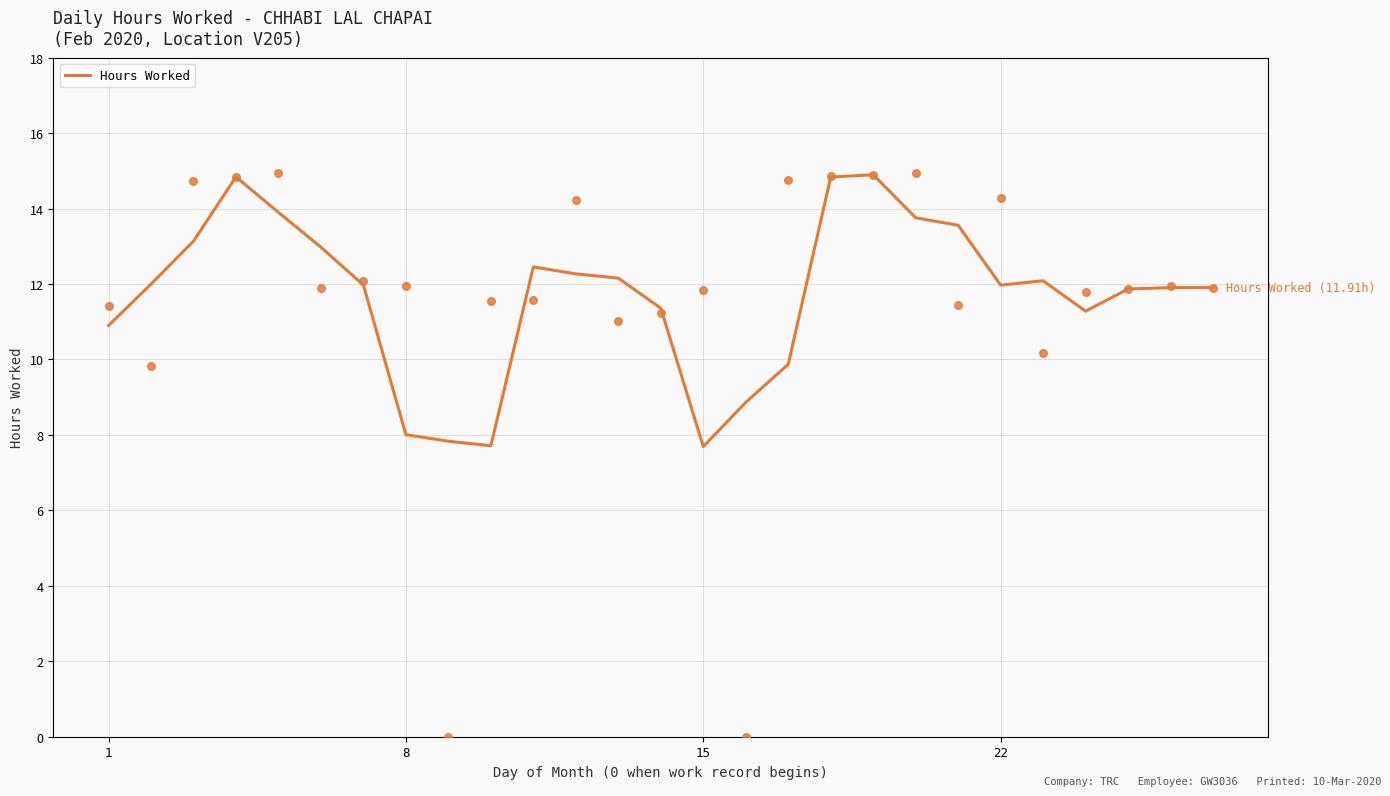

Approximately how many times larger is the value at 4 compared to 12?

1.1